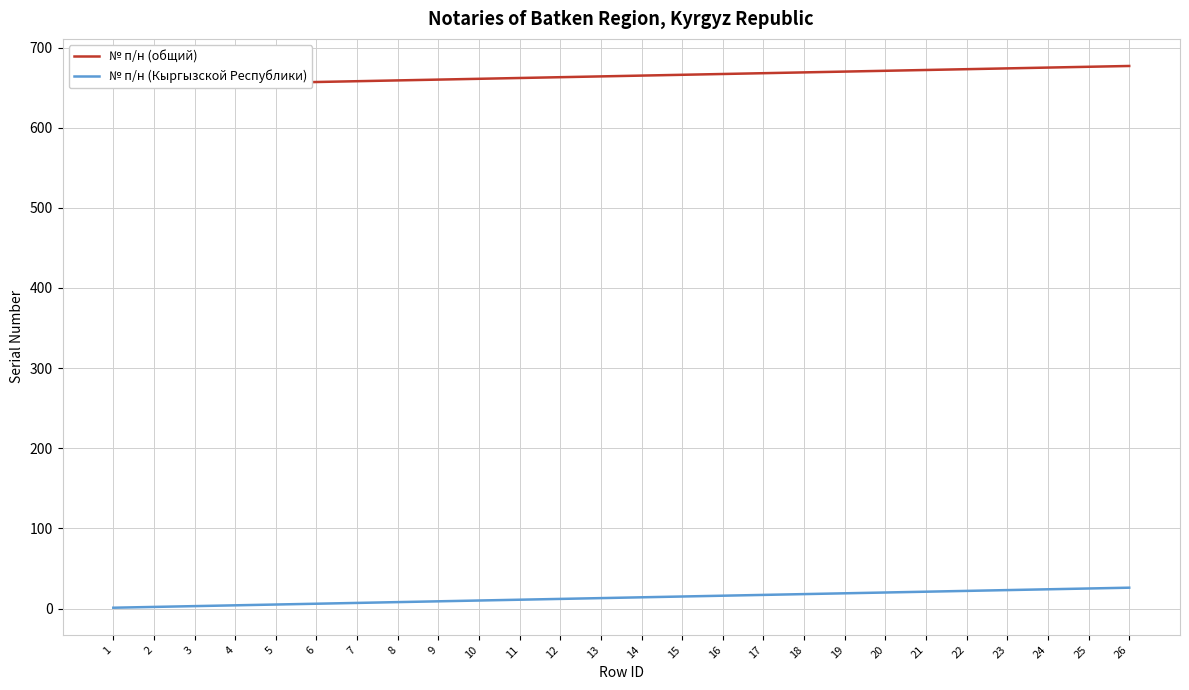

What is the sum of the № п/н (общий) values at 10 and 9?

1321